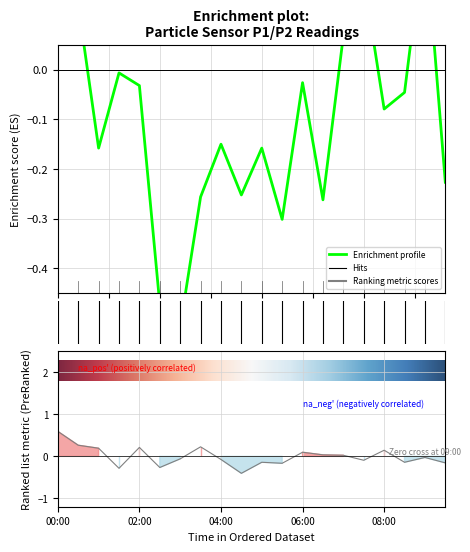

True or false: P2 has a value of -0.4 at 04:30.

True